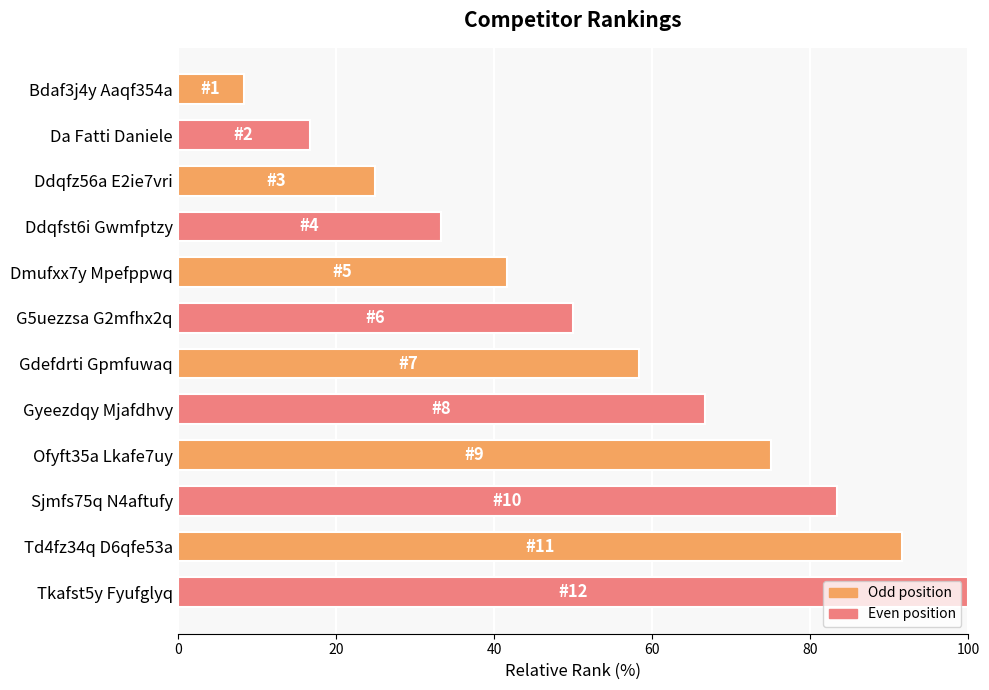

Read the value at Tkafst5y Fyufglyq.

100.0